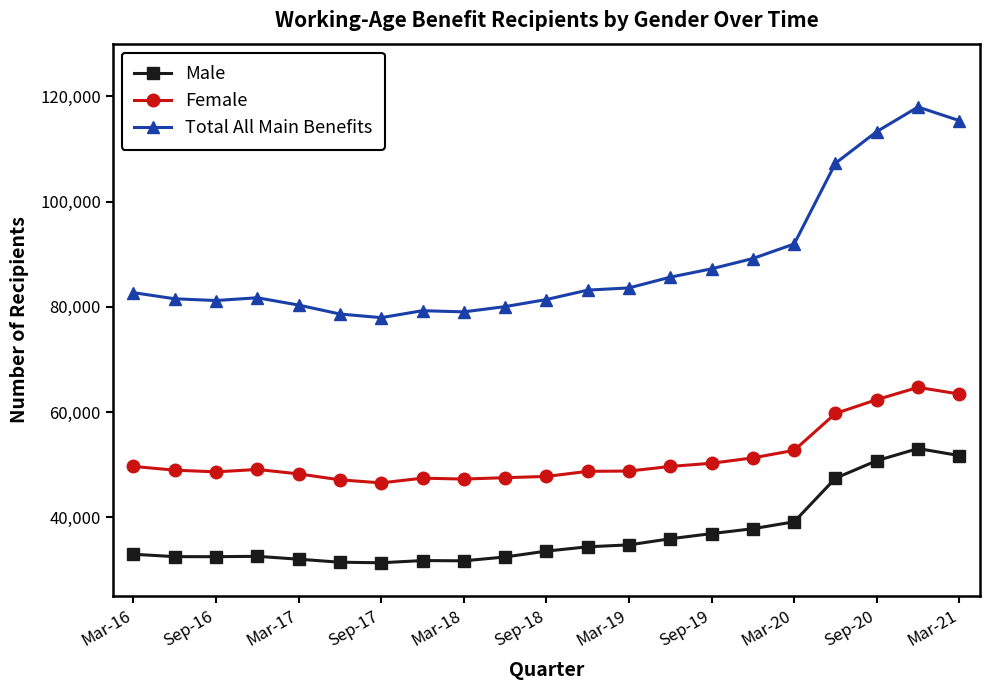

What is the sum of all Male values?

777606